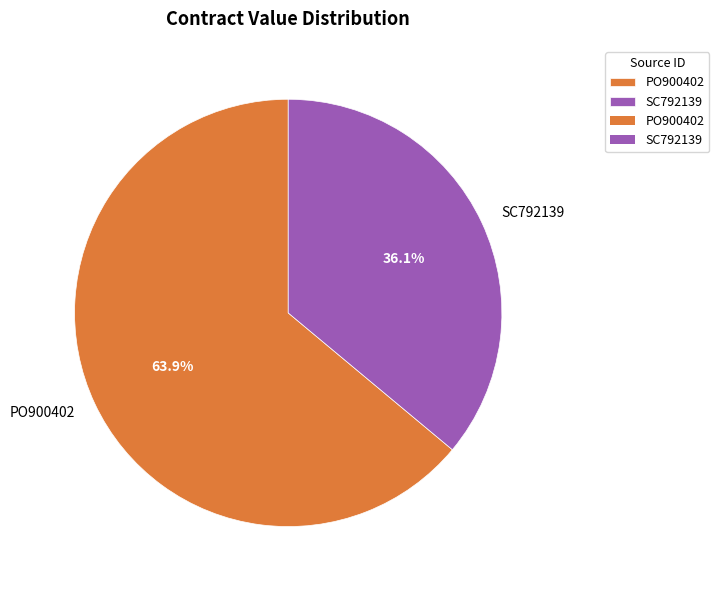

To the nearest percent, what percentage of the pie is SC792139?

36%